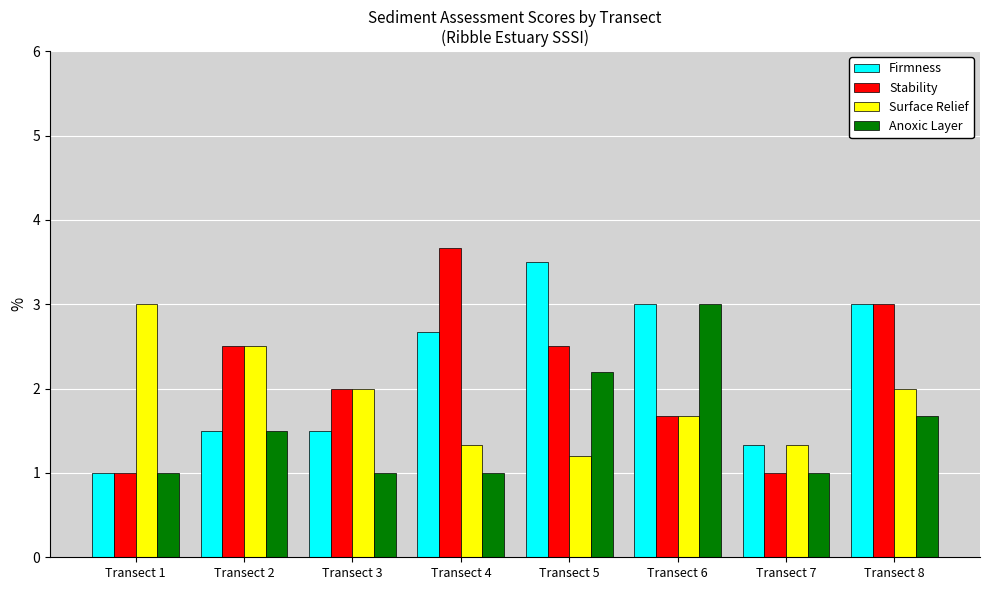

The Surface Relief series shows 1.8 at Transect 4. True or false?

False